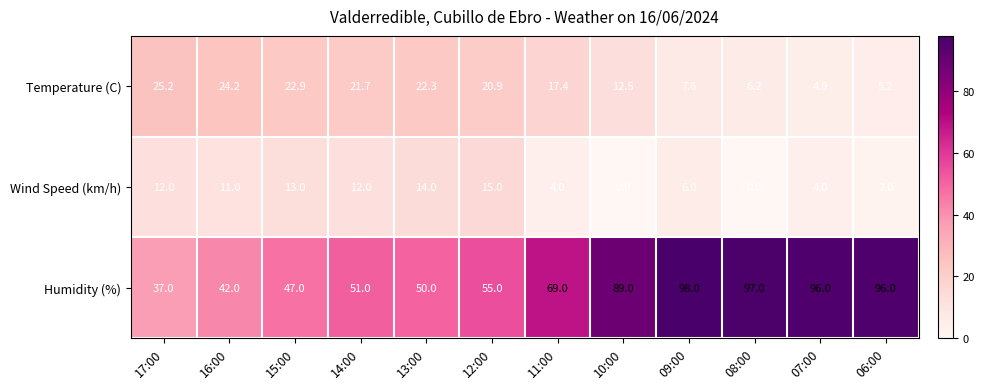

Where does the Wind Speed (km/h) series first go above 11?

17:00